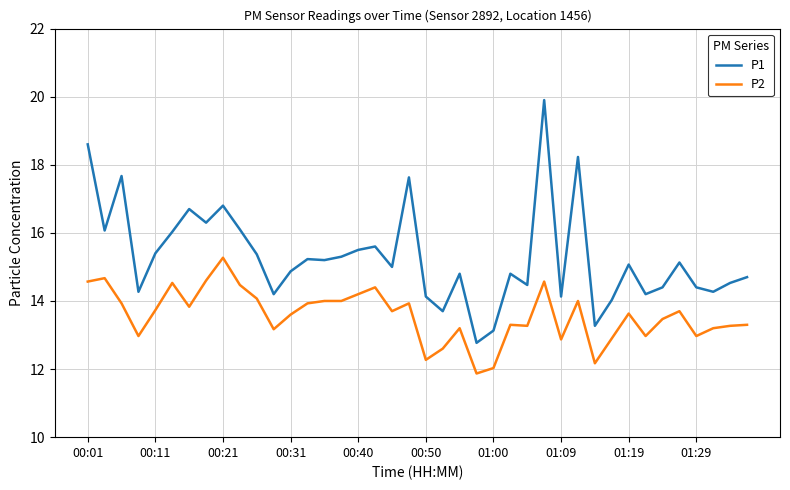

Which series has the largest range (max minus min)?

P1